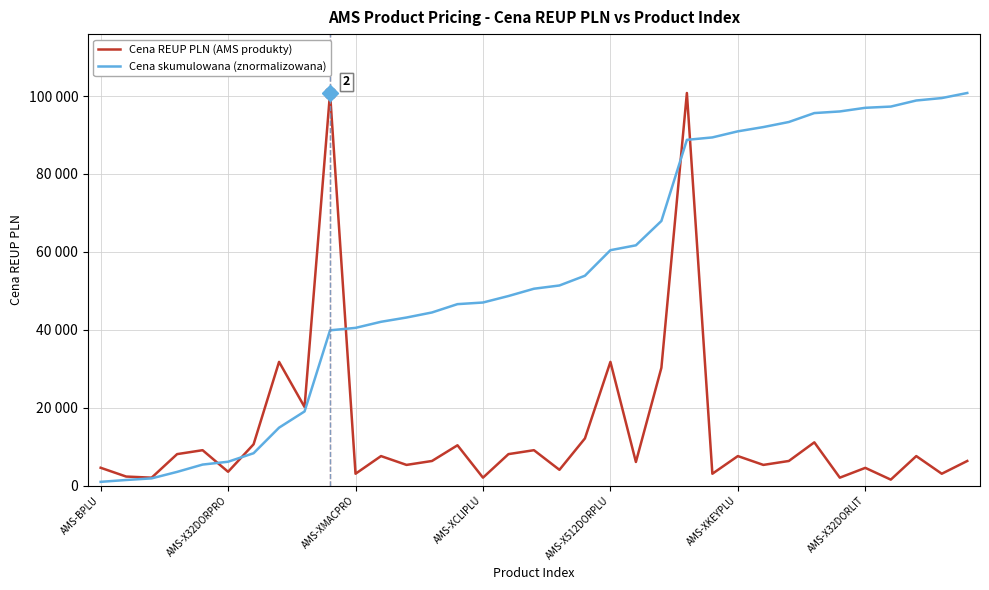

True or false: Cena skumulowana (znormalizowana) has more than 2 points higher than both neighbors.

False